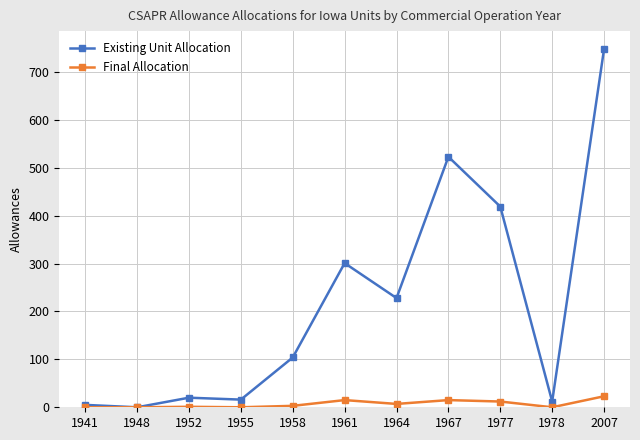

True or false: Existing Unit Allocation has more than 0 interior local peaks.

True